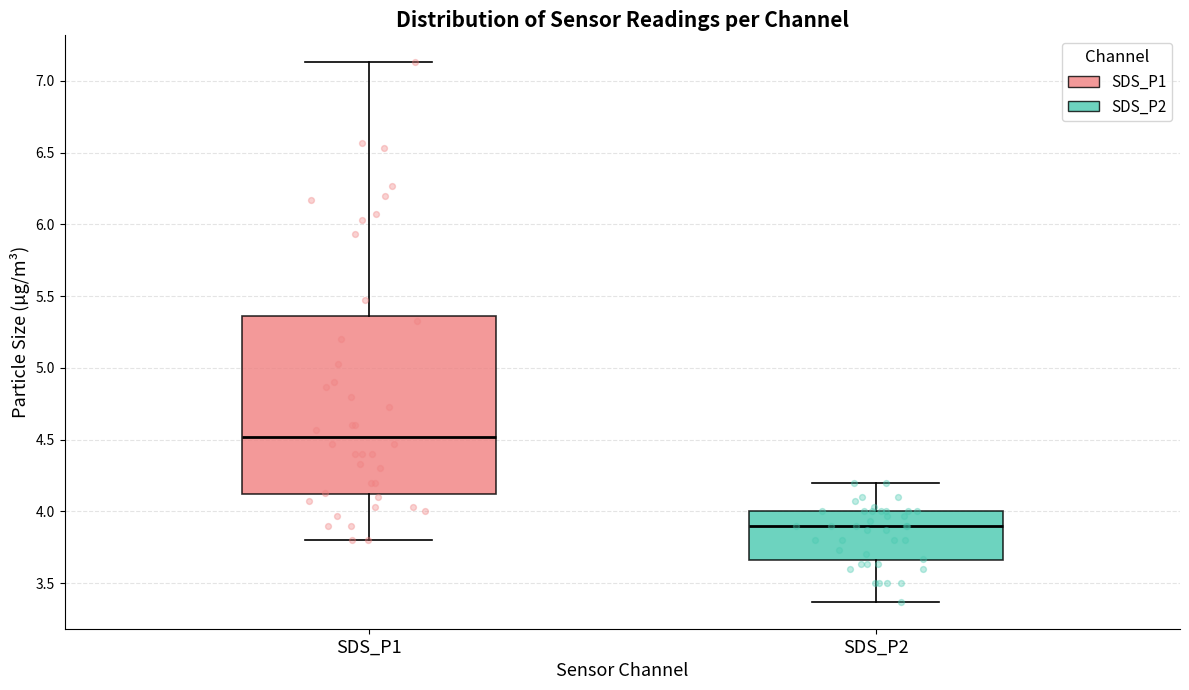

Reading left to right, read every box against the y-axis: the position of its median line, the range the box covers, and the ends of its whiskers. The values are not printed on the chart, so give them approximately, as read against the axis.

SDS_P1: median 4.50, box 4.10 to 5.35, whiskers 3.80 to 7.15
SDS_P2: median 3.90, box 3.65 to 4.00, whiskers 3.35 to 4.20